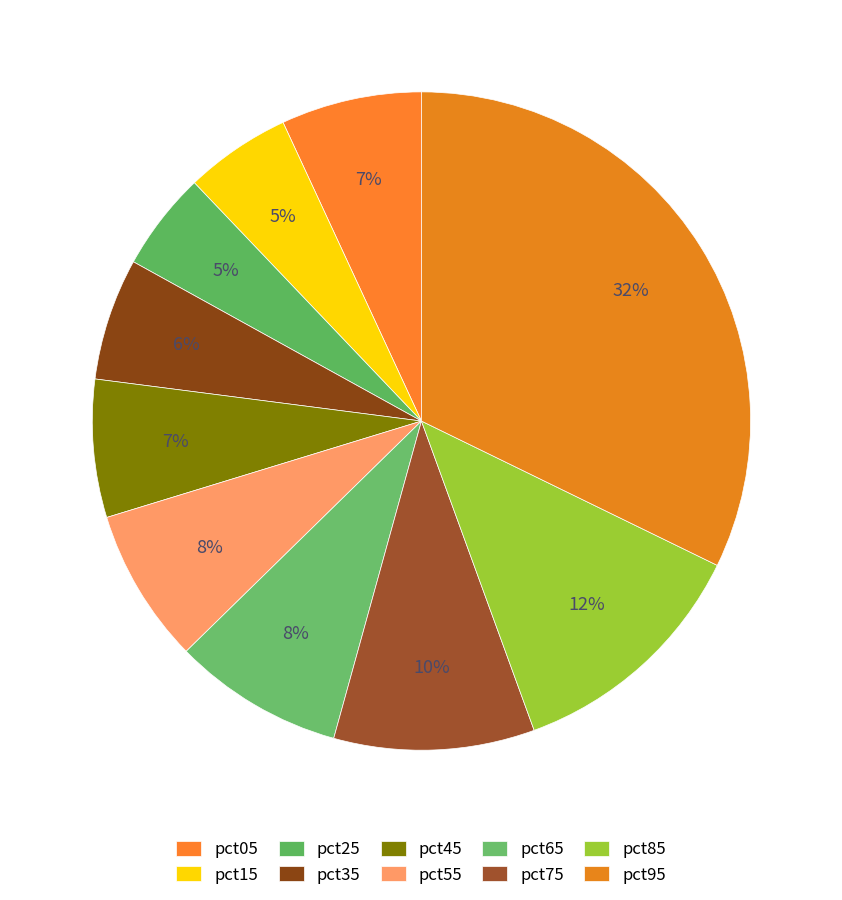

Is there any slice that represents more than half of the pie?

No